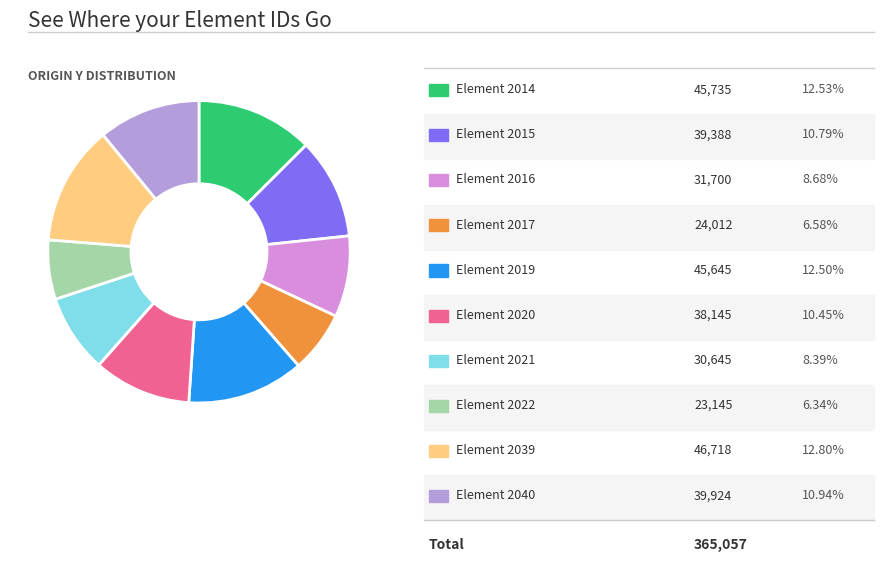

Does any single category account for the majority?

No